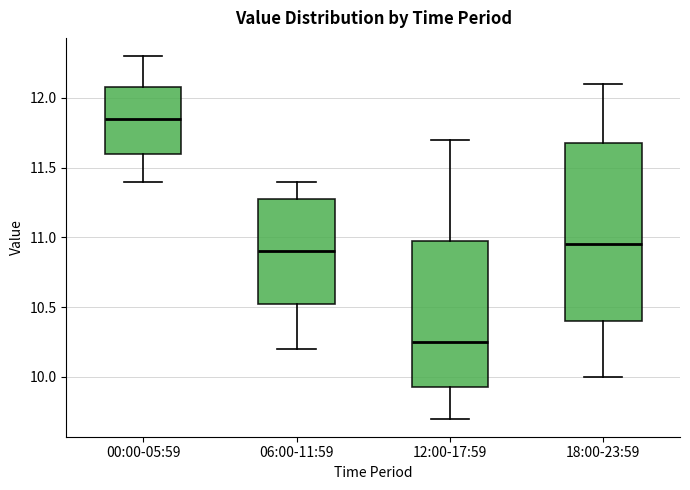

Reading left to right, read every box against the y-axis: the position of its median line, the range the box covers, and the ends of its whiskers. The values are not printed on the chart, so give them approximately, as read against the axis.

00:00-05:59: median 11.85, box 11.60 to 12.10, whiskers 11.40 to 12.30
06:00-11:59: median 10.90, box 10.55 to 11.30, whiskers 10.20 to 11.40
12:00-17:59: median 10.25, box 9.95 to 11.00, whiskers 9.70 to 11.70
18:00-23:59: median 10.95, box 10.40 to 11.70, whiskers 10.00 to 12.10